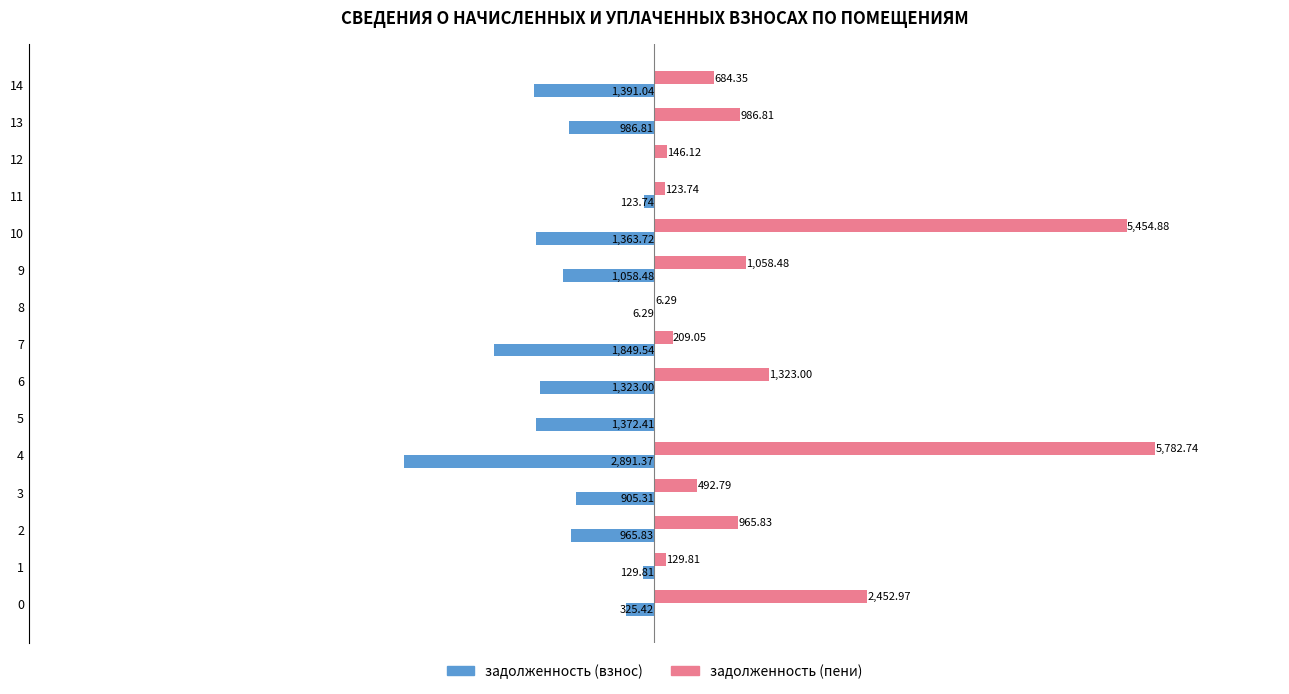

Between 2 and 10, which series saw the biggest shift?

задолженность (пени)